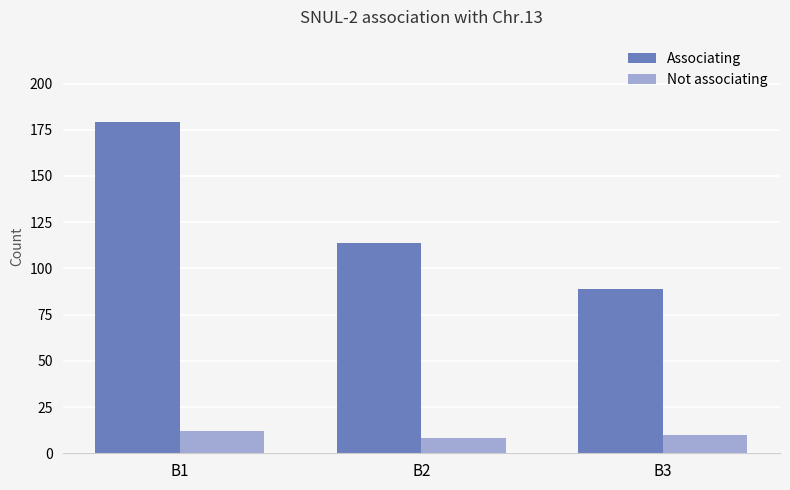

Count the number of categories in the chart.

3